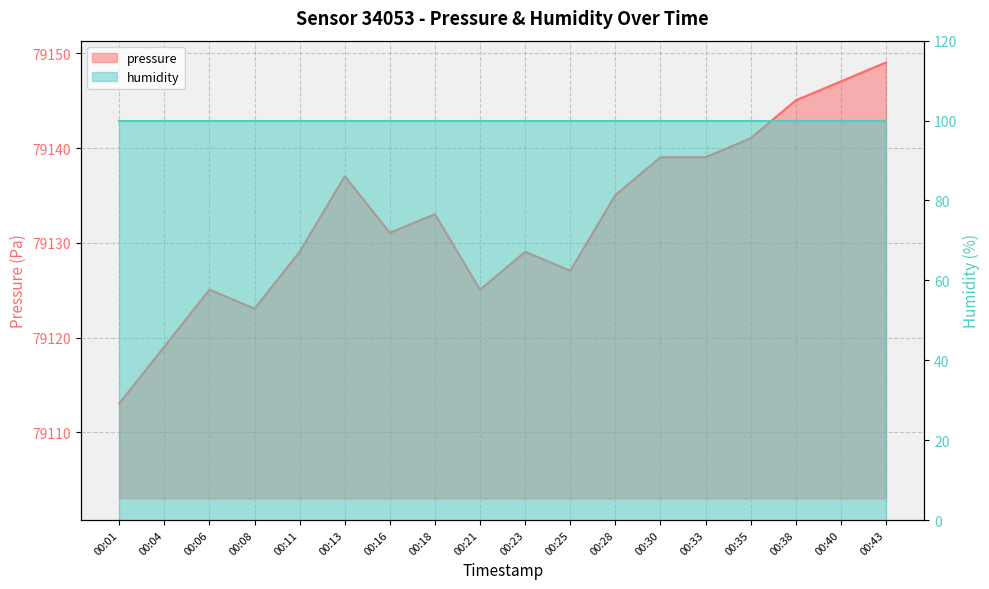

Is it true that the value at 00:13 is 79137.0?

True